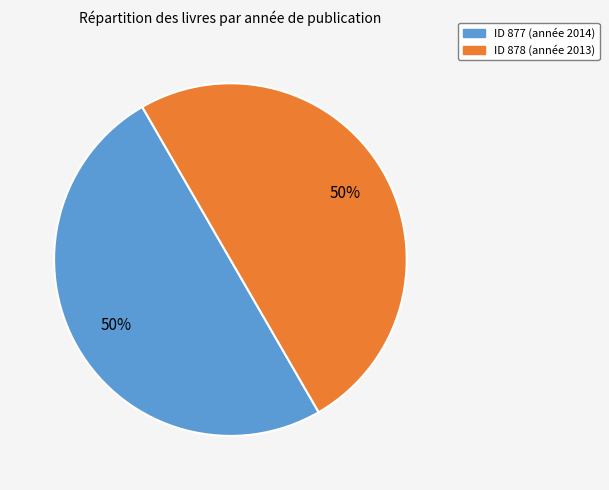

To the nearest percent, what is the average slice percentage?

50%